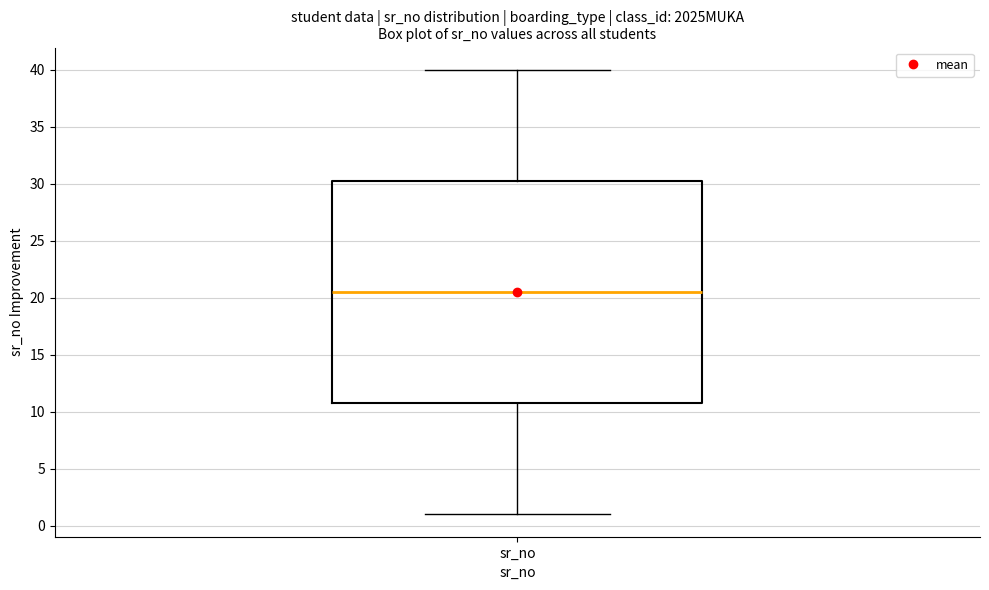

Transcribe this box plot: give where the median line is, the range the box spans, and where the two whiskers end, as read against the y-axis. The values are not printed on the chart, so give them approximately, as read against the axis.

median 20.5, box 11.0 to 30.5, whiskers 1.0 to 40.0